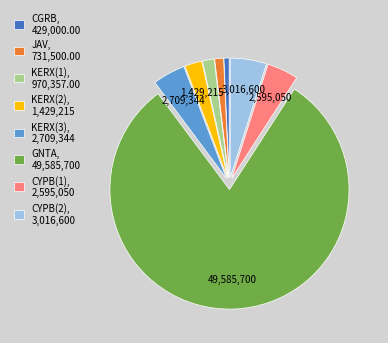

How many slices are in this pie chart?

8